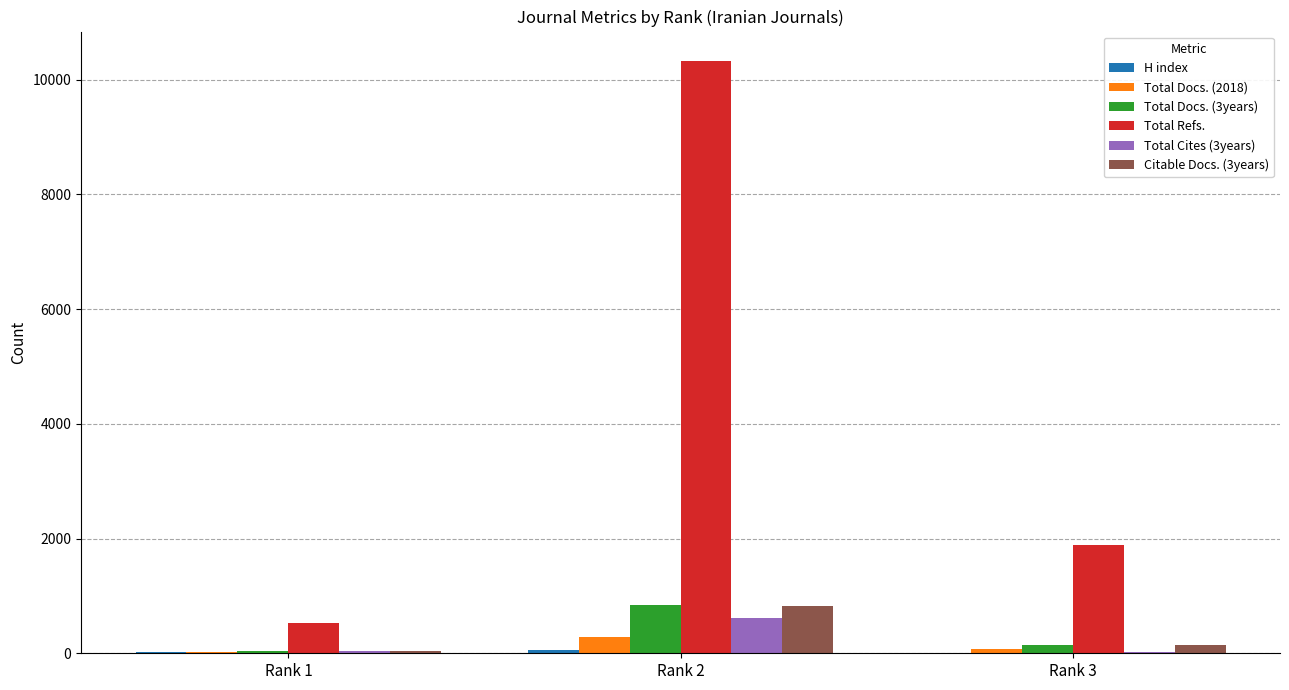

How many data points does each series have?

3